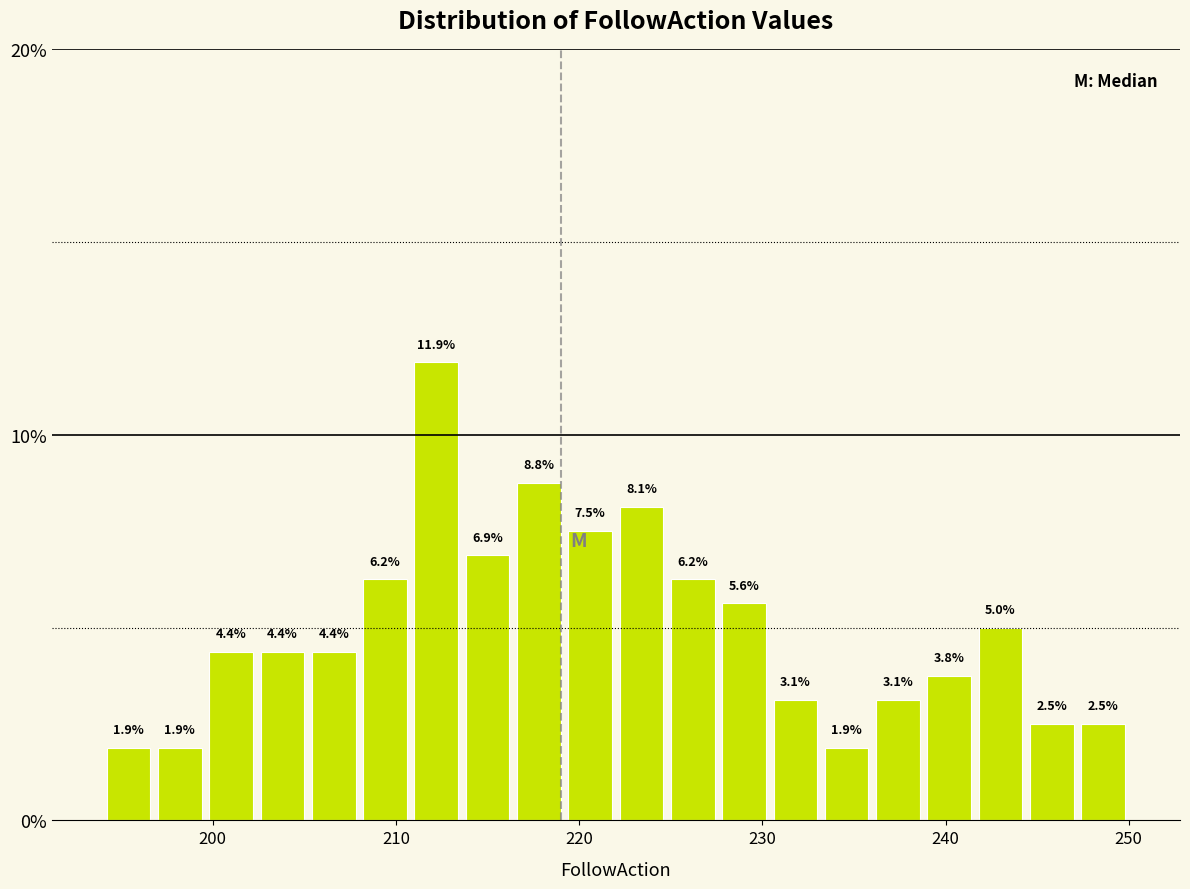

Around what value on the x-axis is the tallest bar? Give the approximate position of its centre, as read against the axis.

212